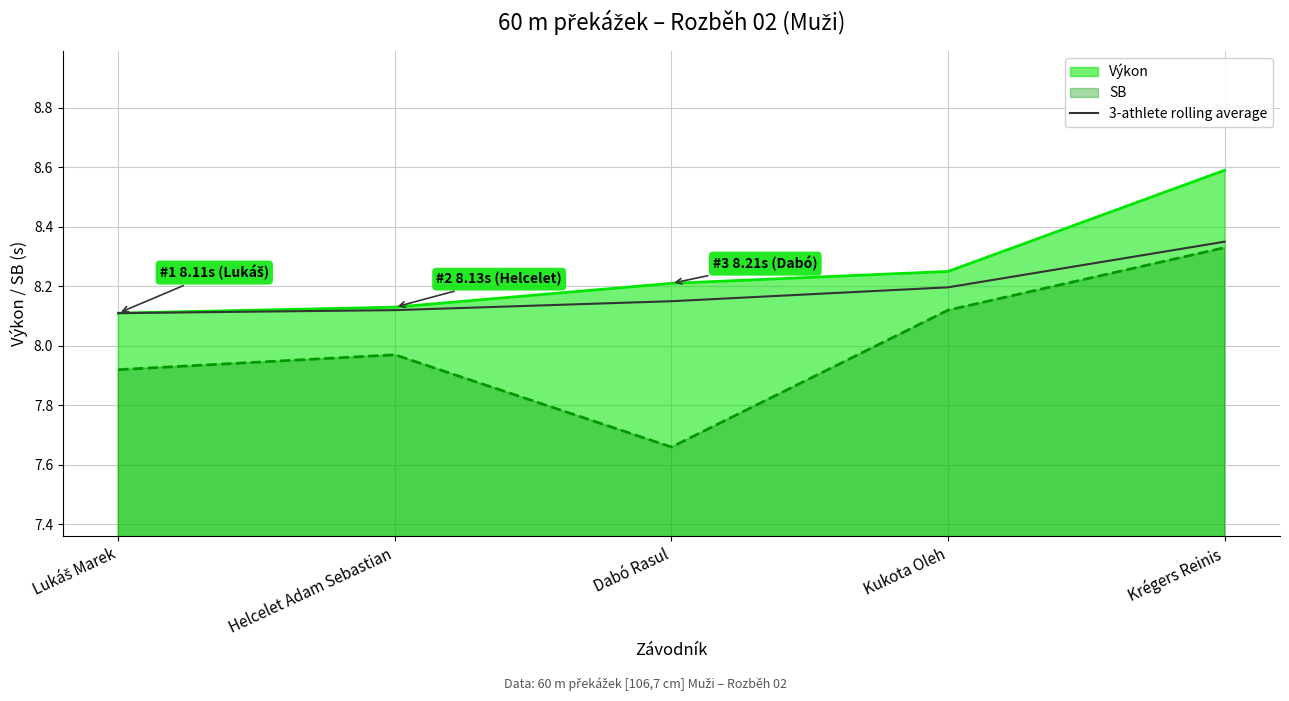

Read the value at Kukota Oleh.

8.2